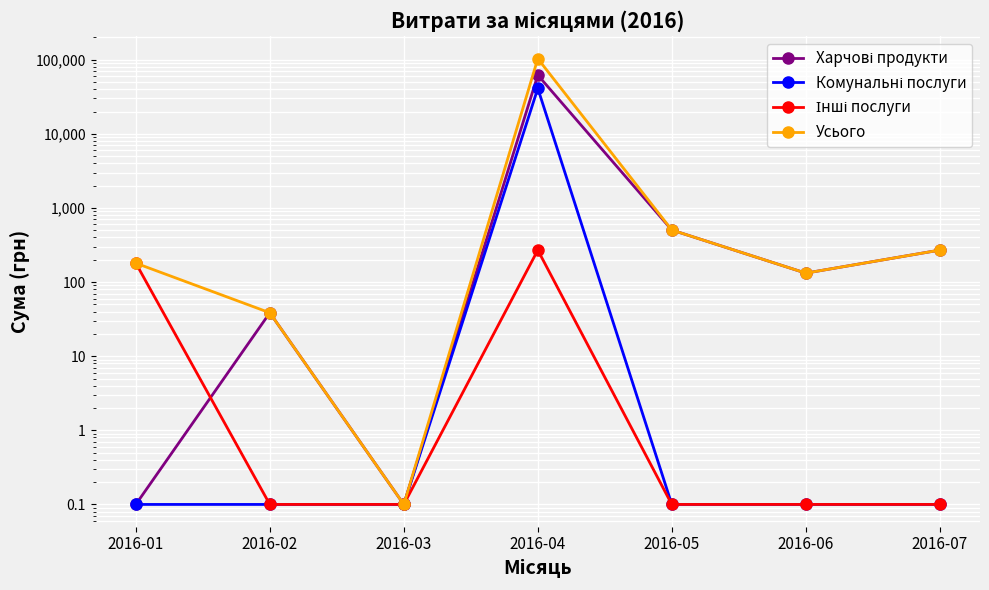

What is the difference between the second highest and minimum values in the Інші послуги series?

179.9